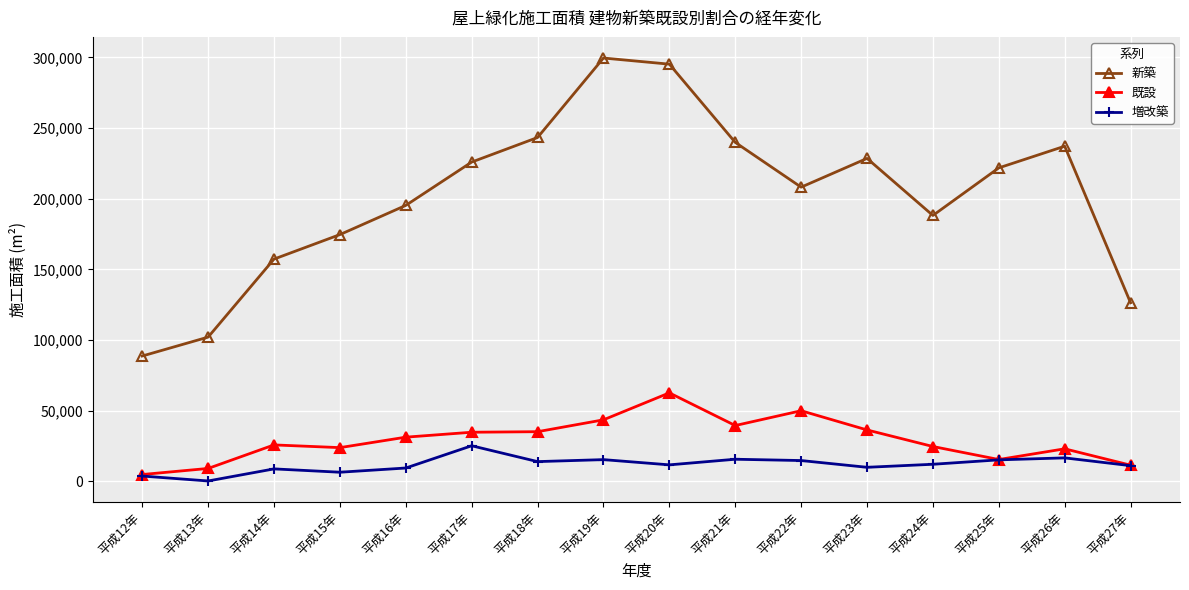

What is the sum of all 既設 values?

470137